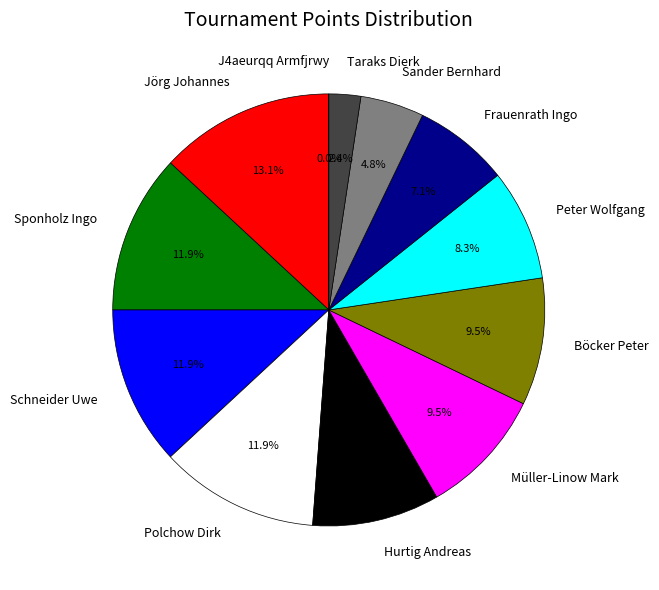

Is the sum of Schneider Uwe and Sander Bernhard greater than half?

No